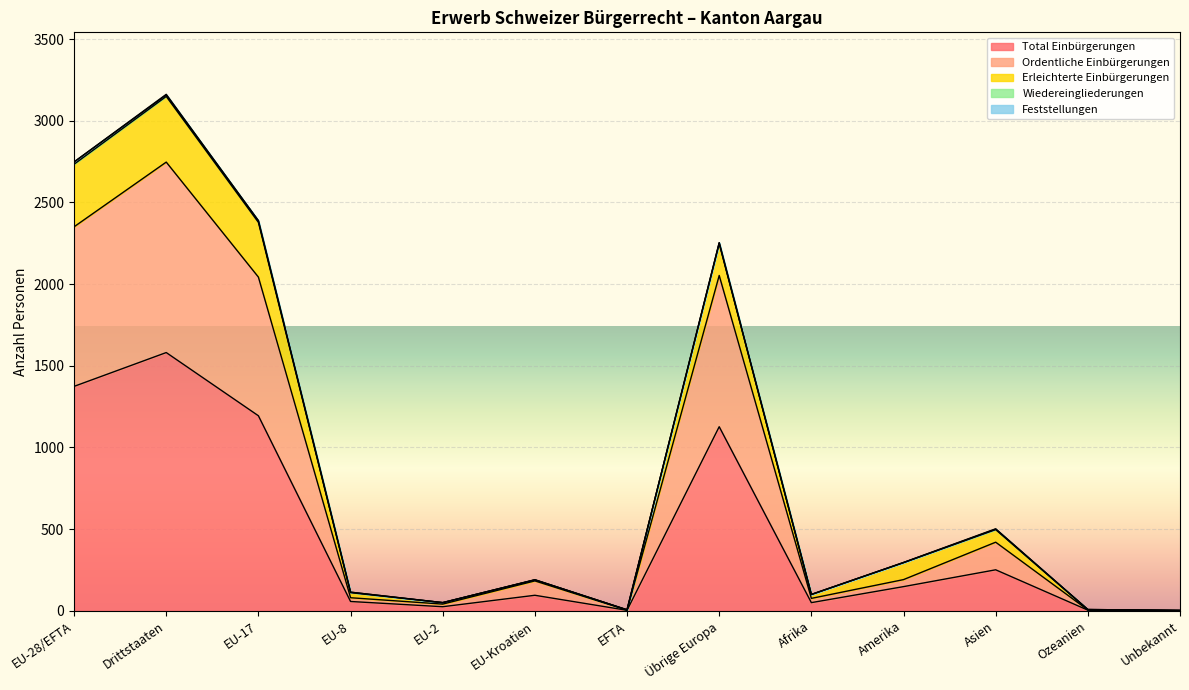

What is the difference between the Total Einbürgerungen values at EU-28/EFTA and Drittstaaten?

207